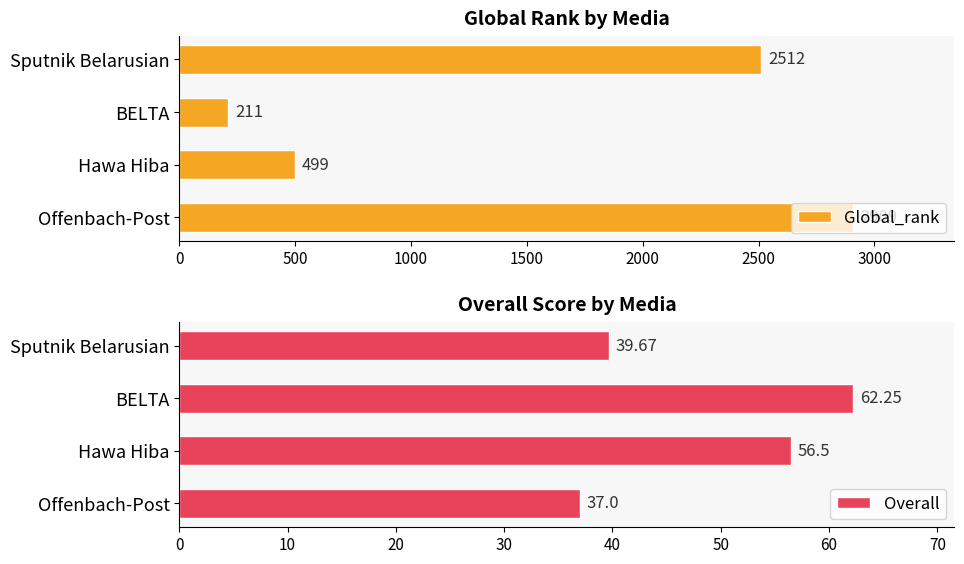

Rank the categories by Global_rank value from lowest to highest.

BELTA, Hawa Hiba, Sputnik Belarusian, Offenbach-Post